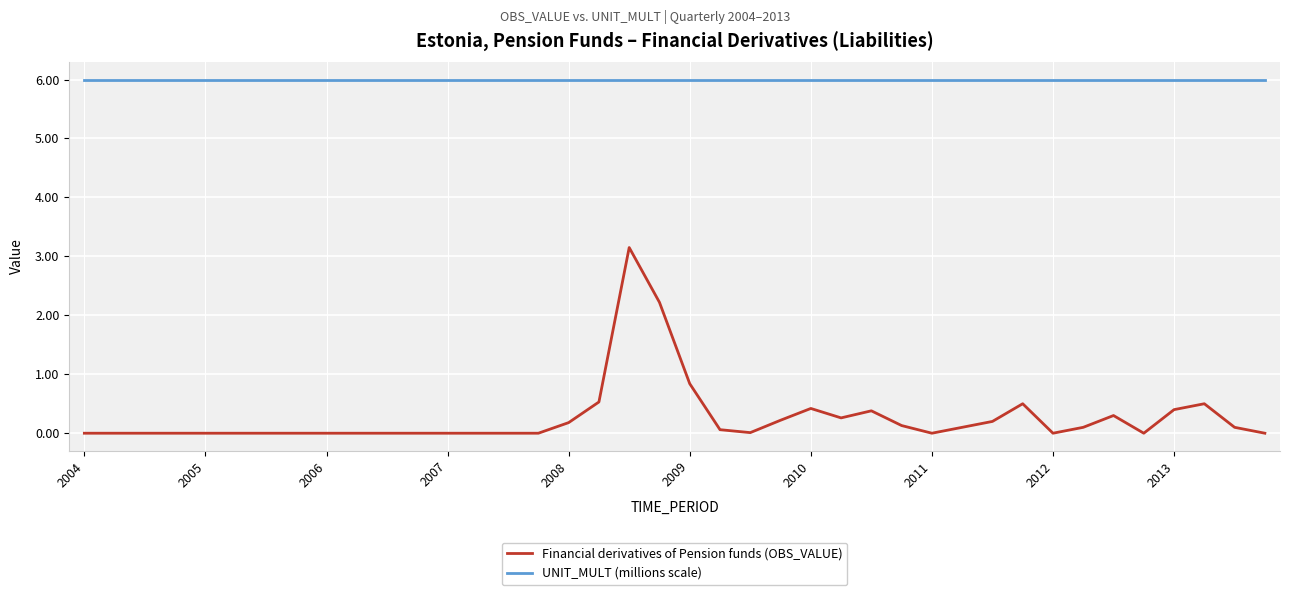

List the series in order of their peak value, highest first.

UNIT_MULT (millions scale), Financial derivatives of Pension funds (OBS_VALUE)